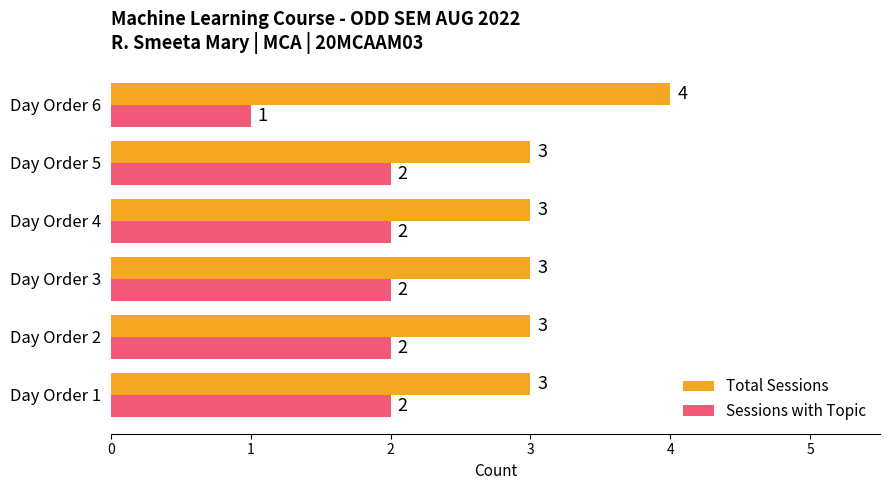

The Total Sessions series shows 5 at Day Order 4. True or false?

False